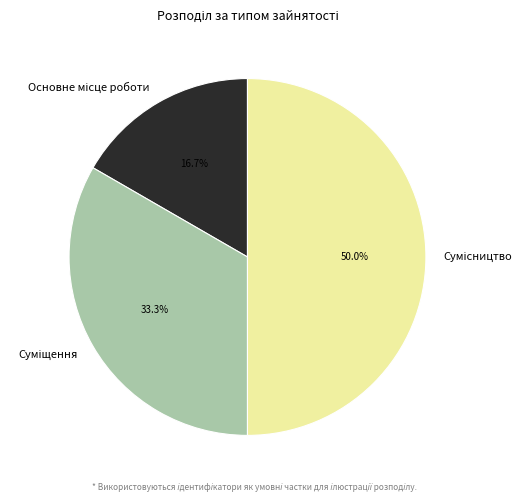

How many segments does this pie chart have?

3